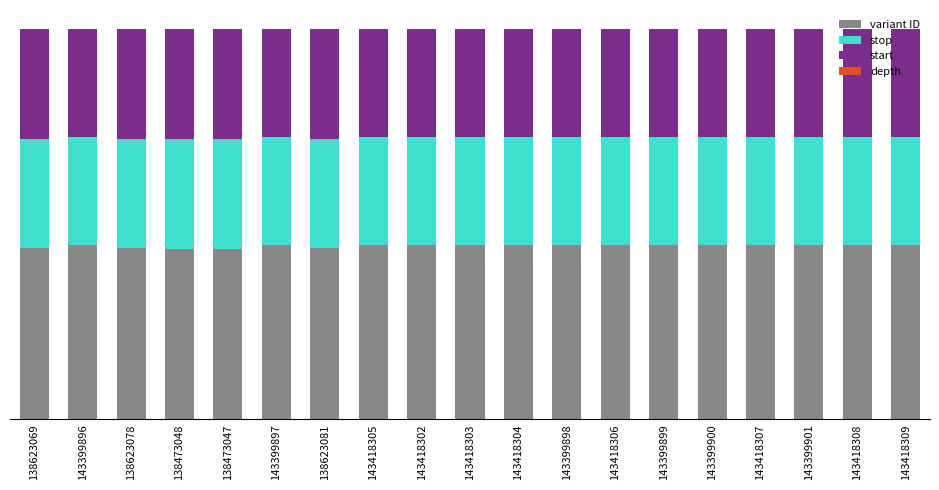

Is it true that start equals 27.7 at 143399897?

True